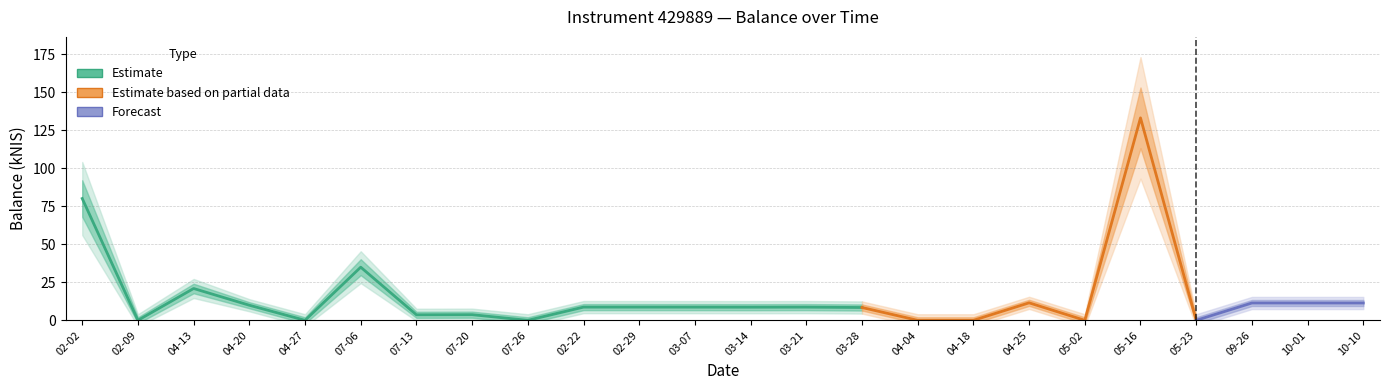

The value at 2023-04-27 is -87.5. True or false?

False